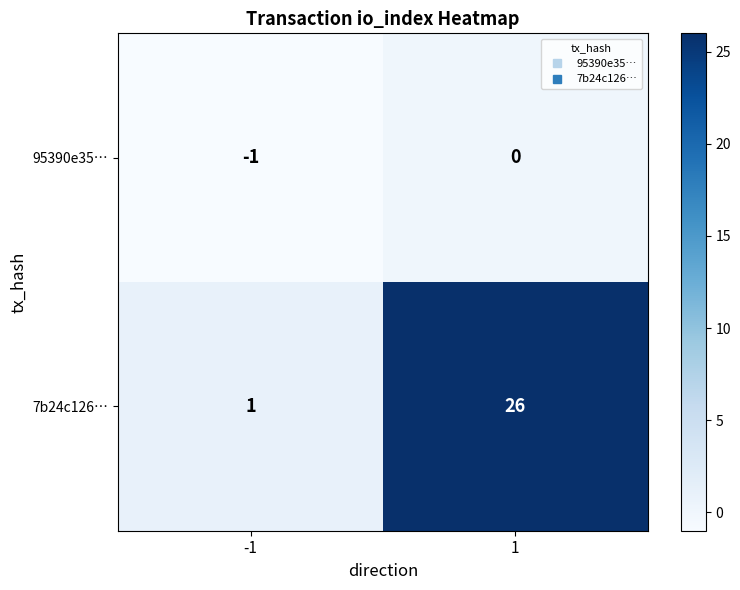

At 1, list the series in order from smallest to largest.

95390e35…, 7b24c126…